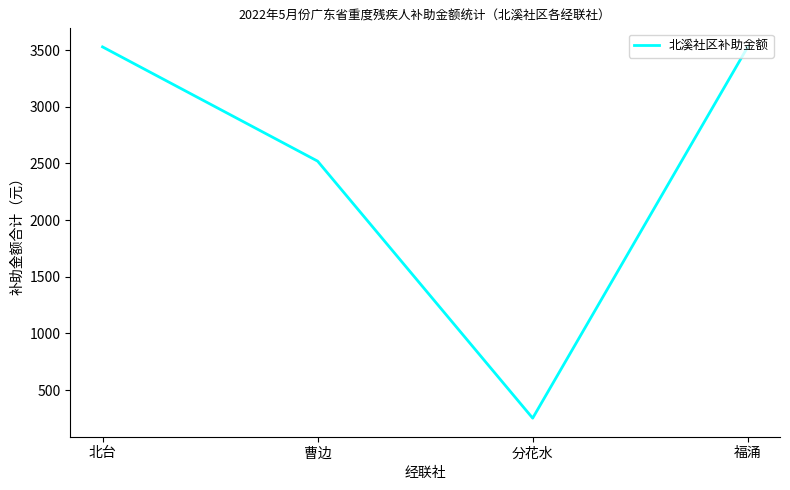

True or false: the data shows 5214 at 北台.

False